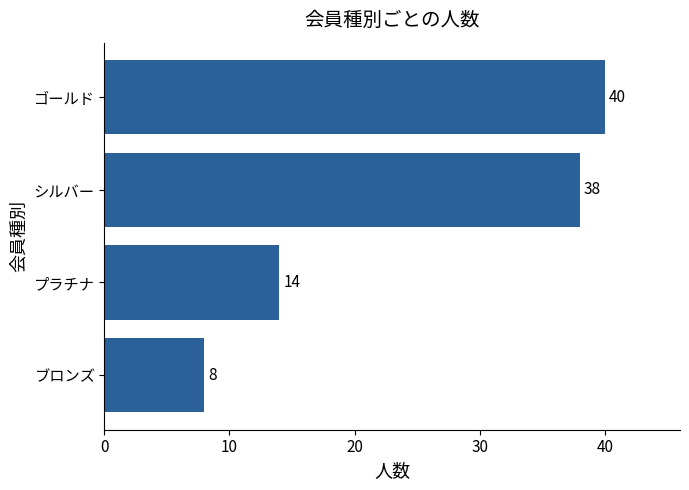

List the labels in order of value, largest first.

ゴールド, シルバー, プラチナ, ブロンズ